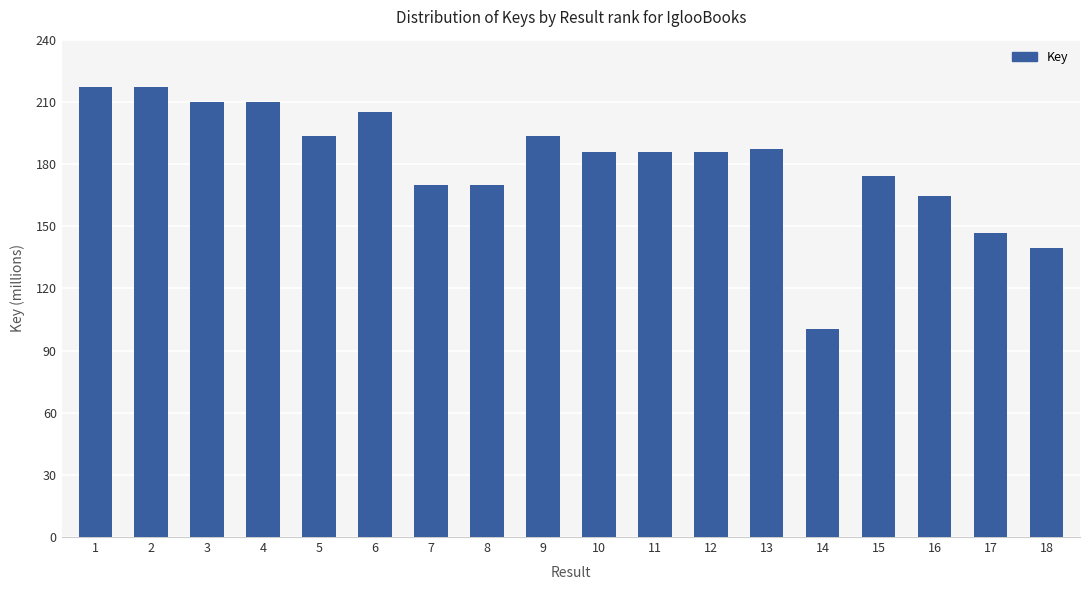

Reading left to right, transcribe all the data shown in this chart.

216944371	216944211	209962552	209962924	193322675	205191486	169898760	169898808	193322207	185774039	185774354	185773383	187032988	100403870	174179697	164538845	146598838	139307913